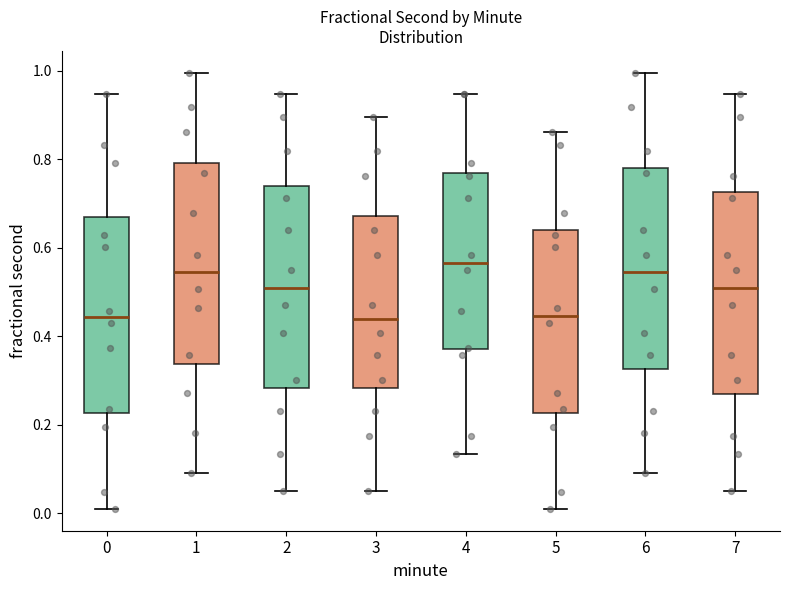

Reading left to right, read every box against the y-axis: the position of its median line, the range the box covers, and the ends of its whiskers. The values are not printed on the chart, so give them approximately, as read against the axis.

0: median 0.44, box 0.22 to 0.66, whiskers 0.00 to 0.94
1: median 0.54, box 0.34 to 0.80, whiskers 0.10 to 1.00
2: median 0.50, box 0.28 to 0.74, whiskers 0.04 to 0.94
3: median 0.44, box 0.28 to 0.68, whiskers 0.04 to 0.90
4: median 0.56, box 0.38 to 0.76, whiskers 0.14 to 0.94
5: median 0.44, box 0.22 to 0.64, whiskers 0.00 to 0.86
6: median 0.54, box 0.32 to 0.78, whiskers 0.10 to 1.00
7: median 0.50, box 0.26 to 0.72, whiskers 0.04 to 0.94